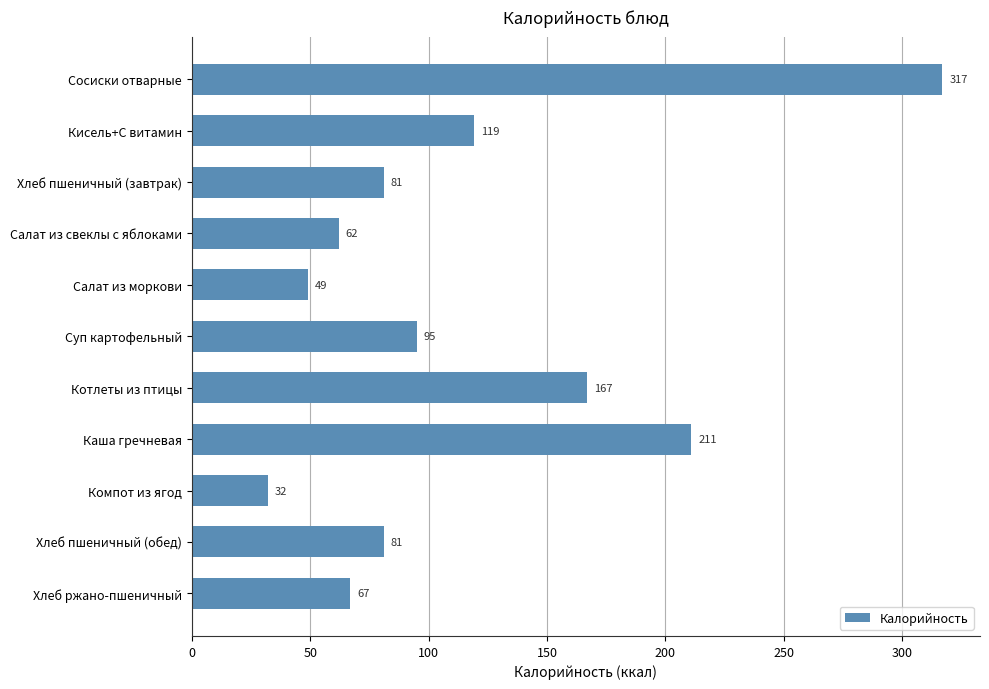

How many values are below 81?

4